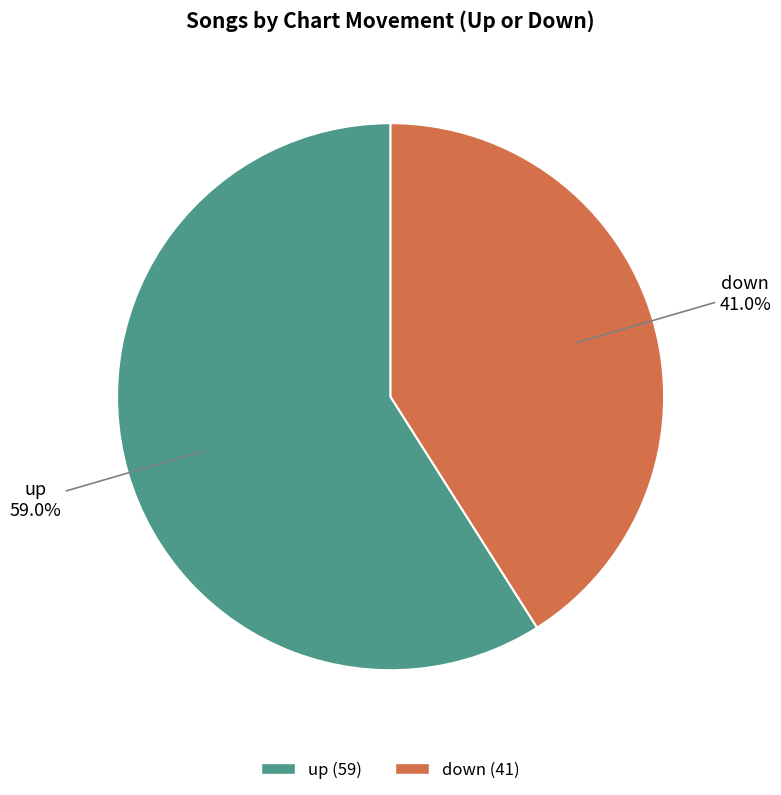

Which category has the biggest portion of the pie?

up